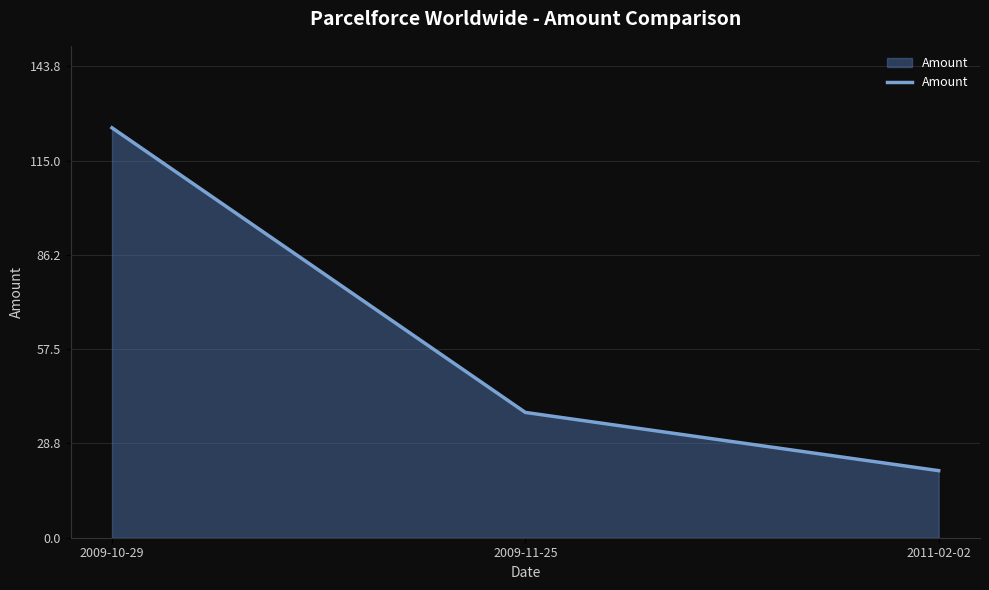

Does the chart have visible grid lines?

Yes